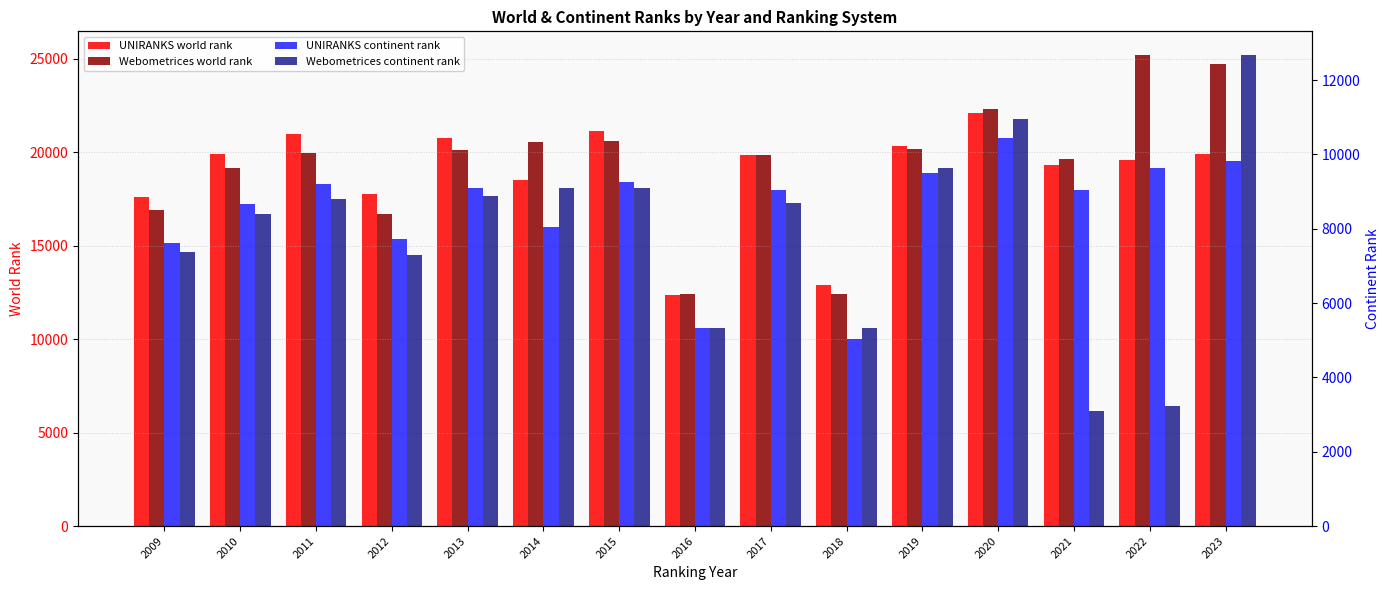

What is the difference between the Webometrices world rank values at 2017 and 2016?

7474